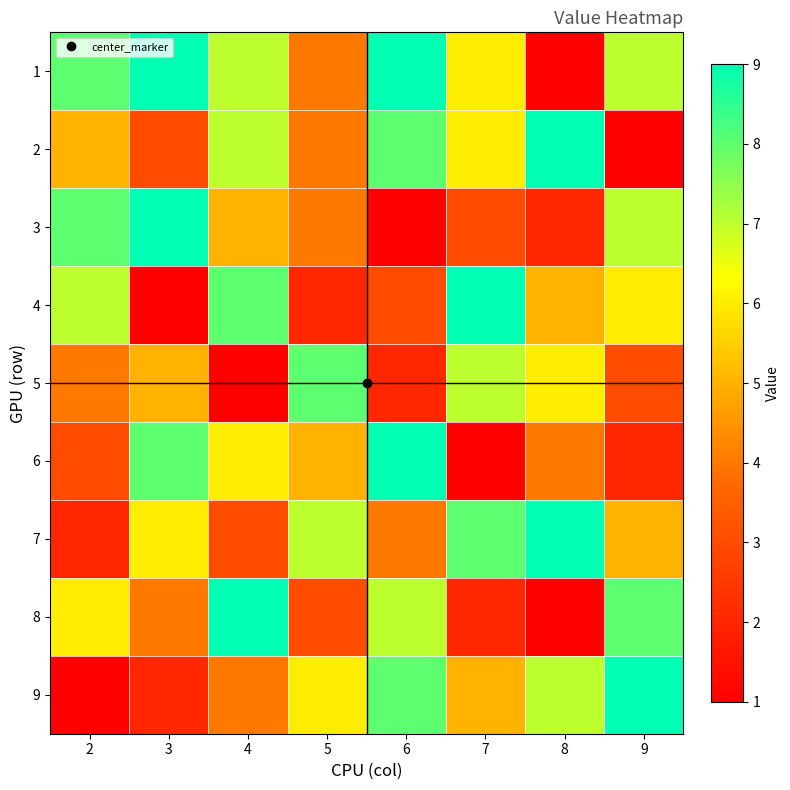

Reading left to right, extract all data points from this chart.

1: 2=8	3=9	4=7	5=4	6=9	7=6	8=1	9=7
2: 2=5	3=3	4=7	5=4	6=8	7=6	8=9	9=1
3: 2=8	3=9	4=5	5=4	6=1	7=3	8=2	9=7
4: 2=7	3=1	4=8	5=2	6=3	7=9	8=5	9=6
5: 2=4	3=5	4=1	5=8	6=2	7=7	8=6	9=3
6: 2=3	3=8	4=6	5=5	6=9	7=1	8=4	9=2
7: 2=2	3=6	4=3	5=7	6=4	7=8	8=9	9=5
8: 2=6	3=4	4=9	5=3	6=7	7=2	8=1	9=8
9: 2=1	3=2	4=4	5=6	6=8	7=5	8=7	9=9